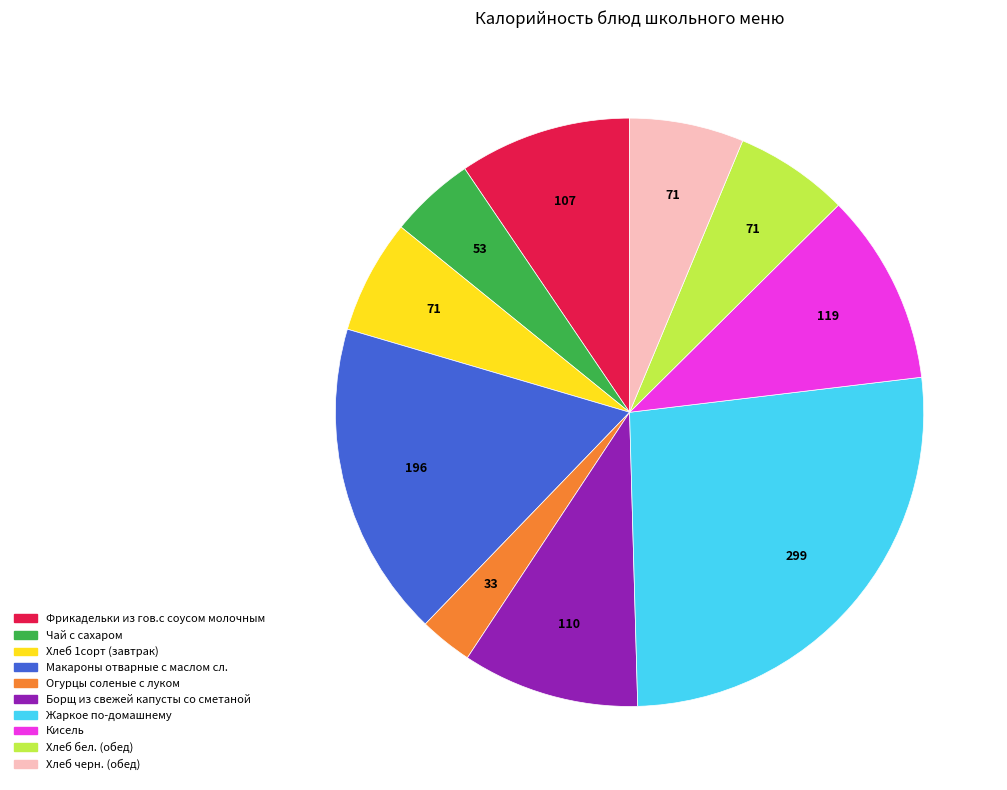

What is the largest slice in the pie chart?

Жаркое по-домашнему